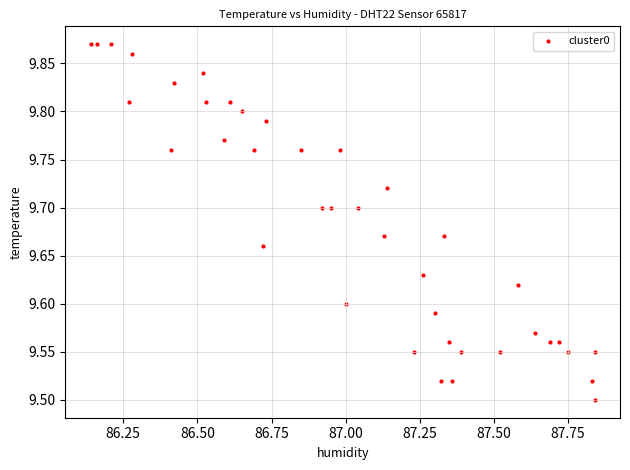

What is the range of X values (max minus min)?

1.7